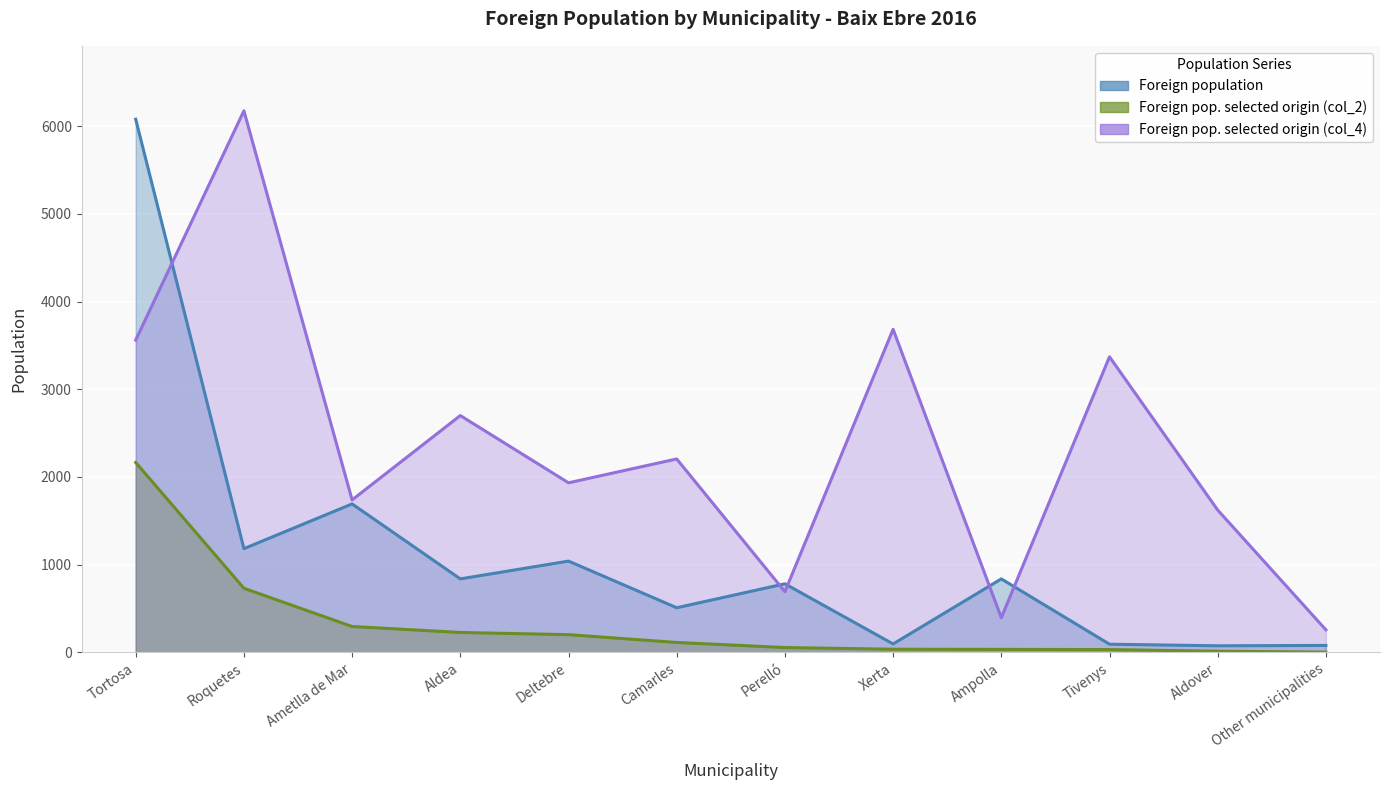

Reading left to right, what are all the values shown in this chart?

Foreign population: Tortosa=6080	Roquetes=1182	Ametlla de Mar=1692	Aldea=837	Deltebre=1040	Camarles=508	Perelló=781	Xerta=95	Ampolla=837	Tivenys=92	Aldover=74	Other municipalities=78
Foreign pop. selected origin (col_2): Tortosa=2165	Roquetes=730	Ametlla de Mar=294	Aldea=226	Deltebre=201	Camarles=112	Perelló=54	Xerta=35	Ampolla=33	Tivenys=31	Aldover=12	Other municipalities=2
Foreign pop. selected origin (col_4): Tortosa=3561	Roquetes=6176	Ametlla de Mar=1738	Aldea=2700	Deltebre=1933	Camarles=2205	Perelló=691	Xerta=3684	Ampolla=394	Tivenys=3370	Aldover=1622	Other municipalities=256